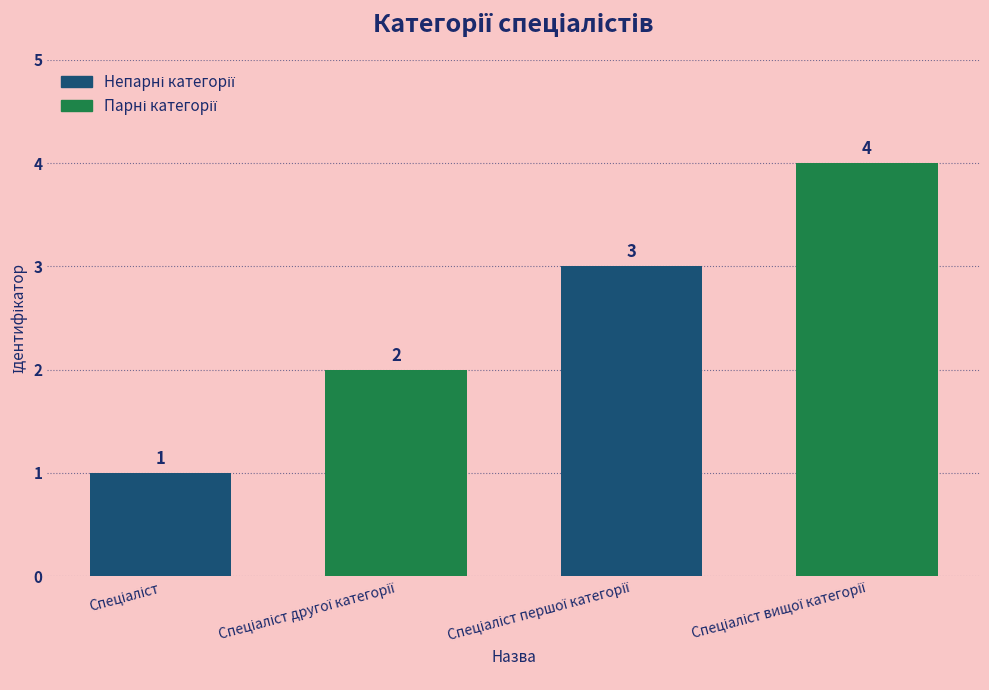

How many values are between 2 and 4?

3